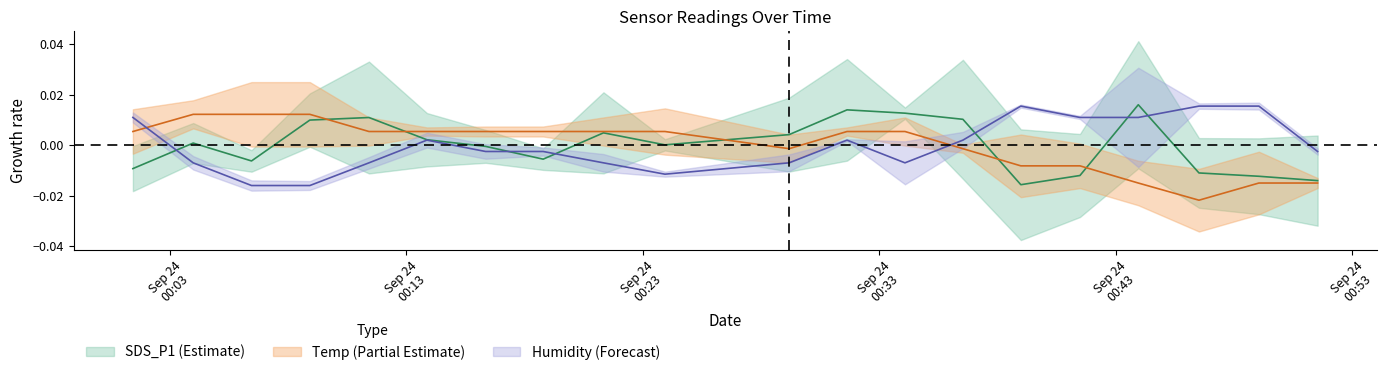

How many times do Temp and Humidity cross each other?

2